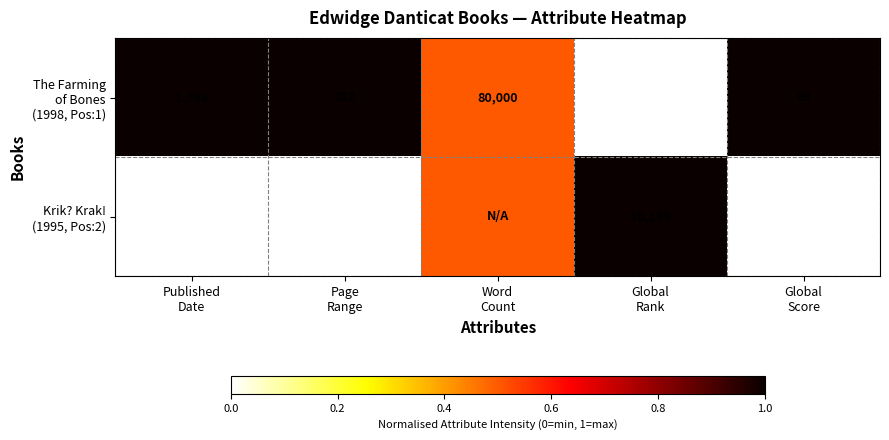

What is the sum of the Krik? Krak! (1995, Pos:2) values at Word Count and Published Date?

0.5